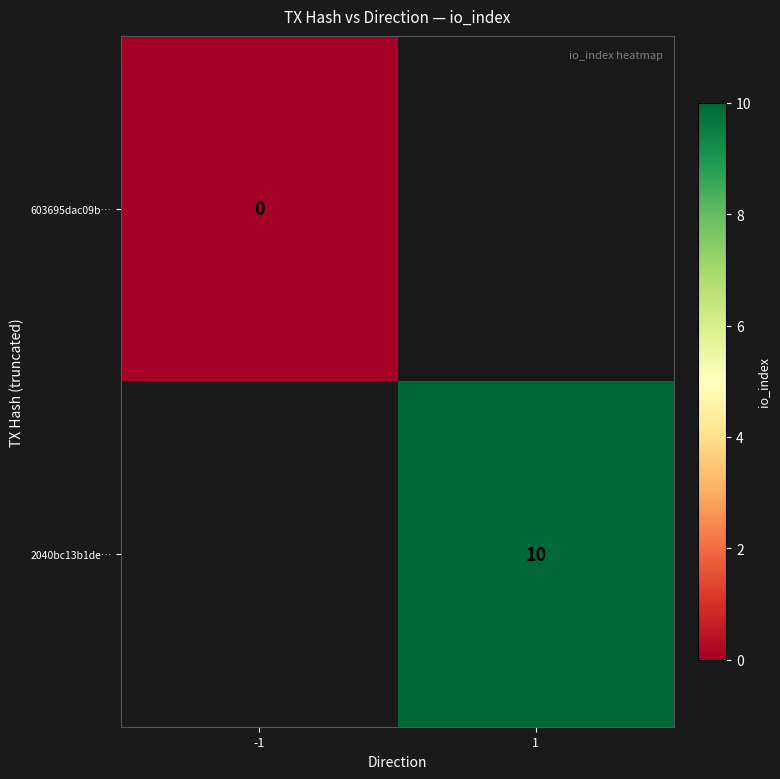

Is the value of 603695dac09b… at -1 greater than the value of 2040bc13b1de… at 1?

No